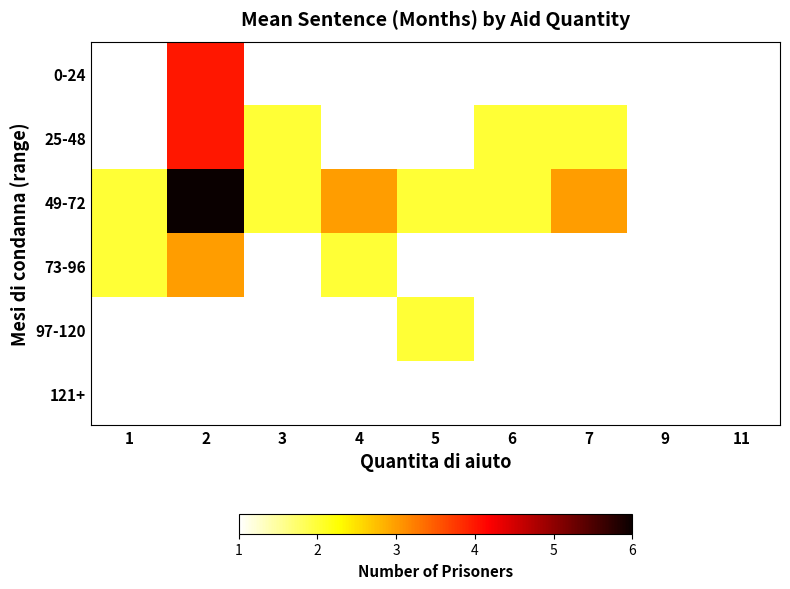

Is the value of 97-120 at 9 greater than the value of 73-96 at 3?

No